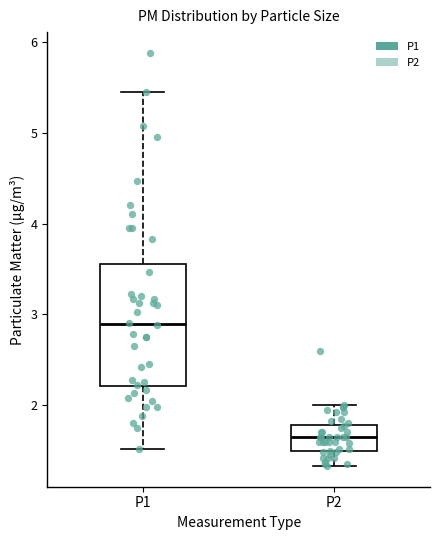

Comparing the boxes themselves (not the whiskers), which one is the tallest?

P1